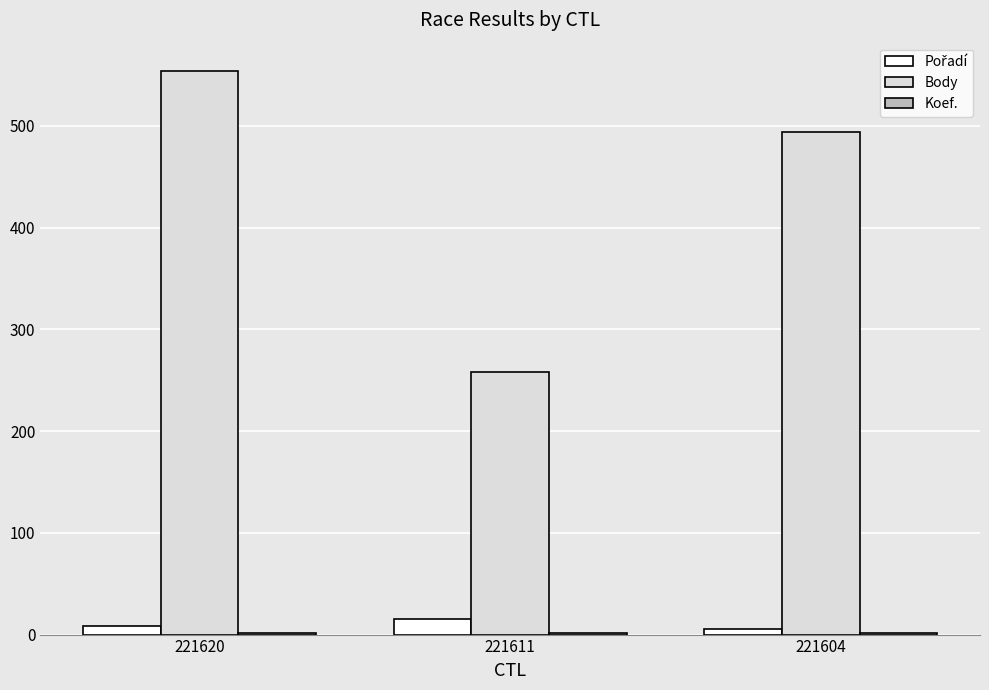

Which series has the largest range (max minus min)?

Body